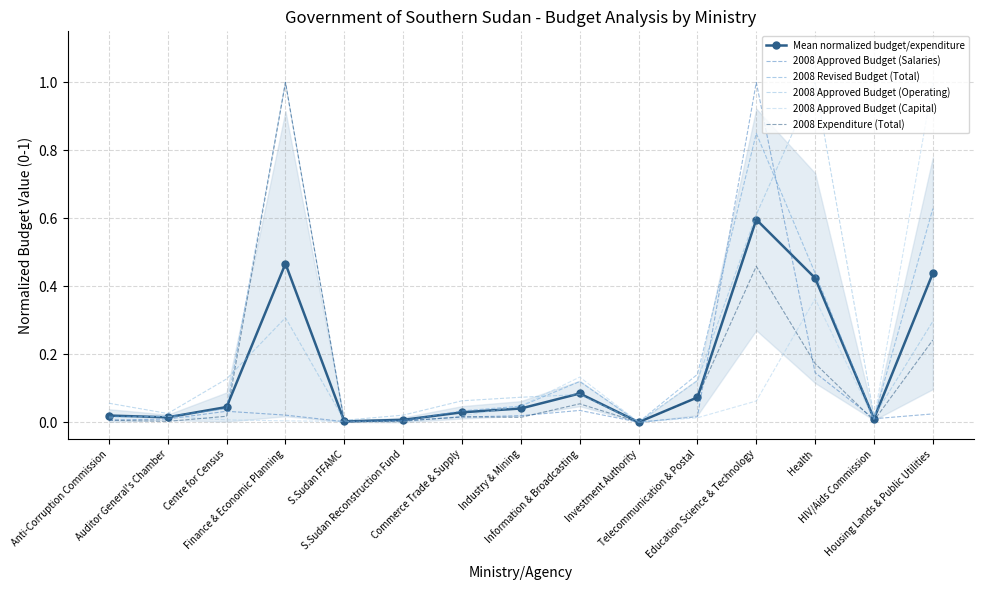

What is the label of the 12th point from the left?

Education Science & Technology